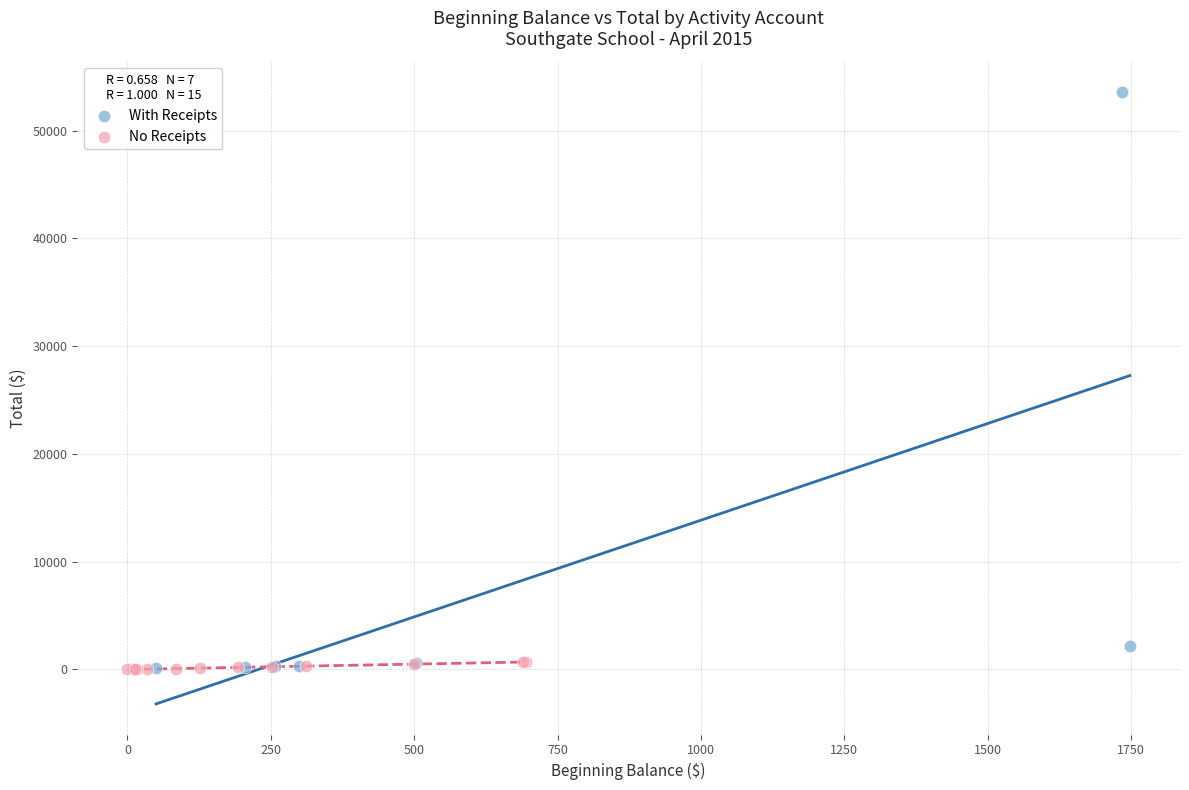

Which series reaches the maximum Y coordinate?

With Receipts